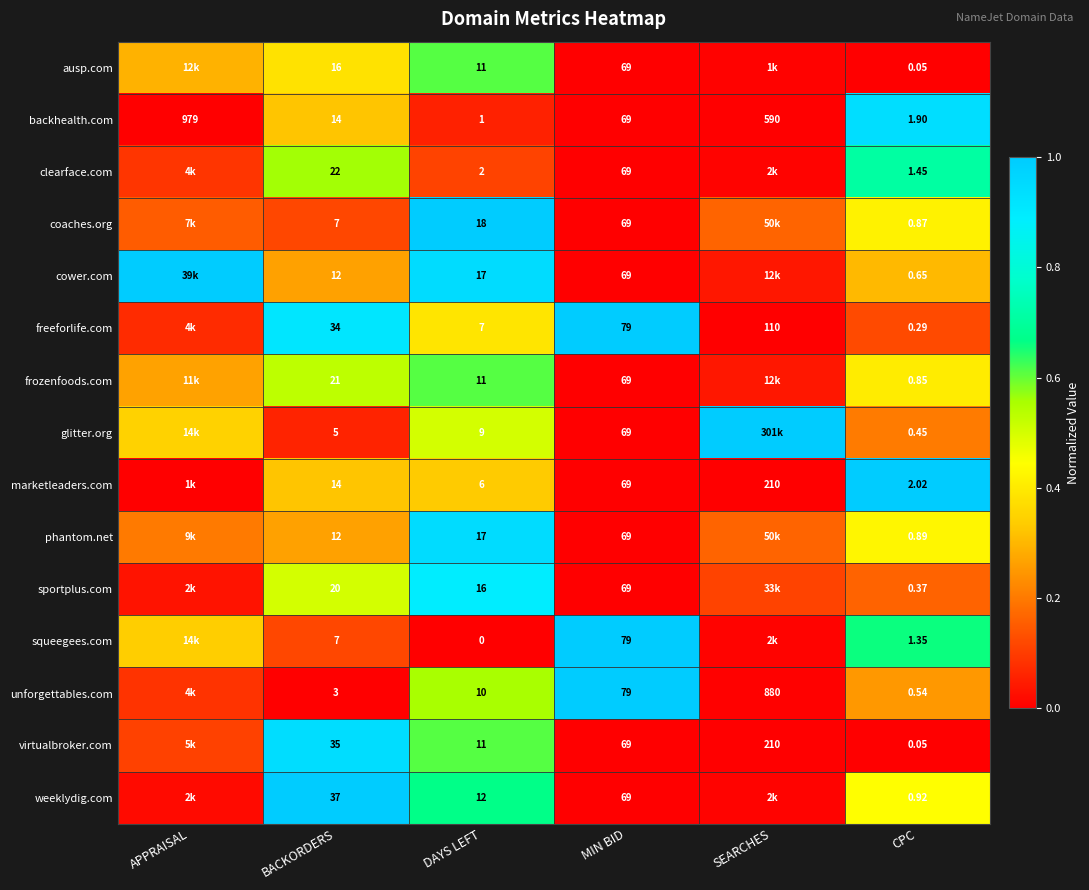

At how many categories does at least one series exceed 0?

6